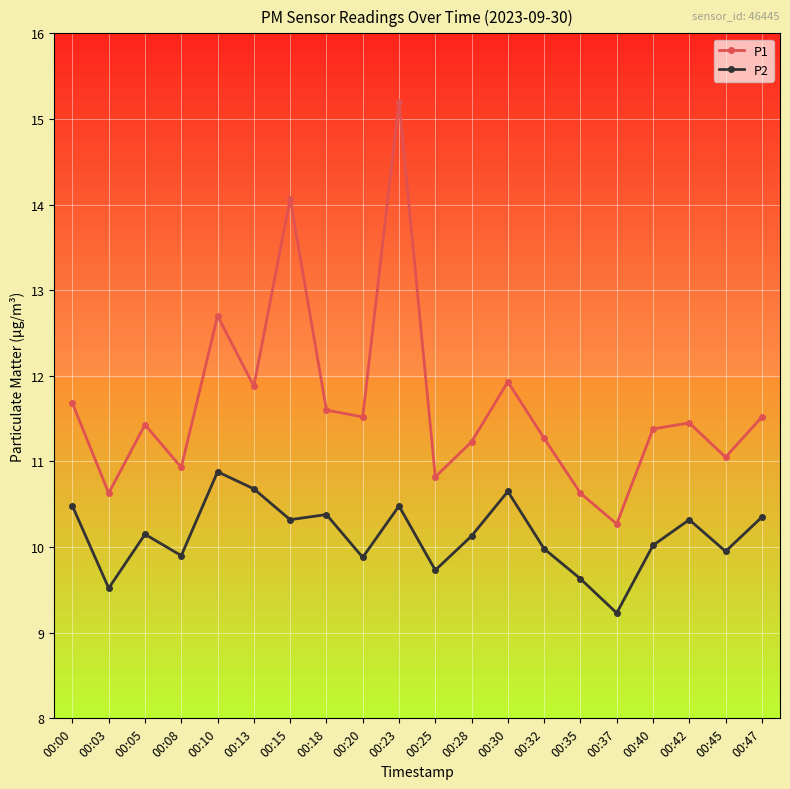

The P2 series shows 10.0 at 00:32. True or false?

True